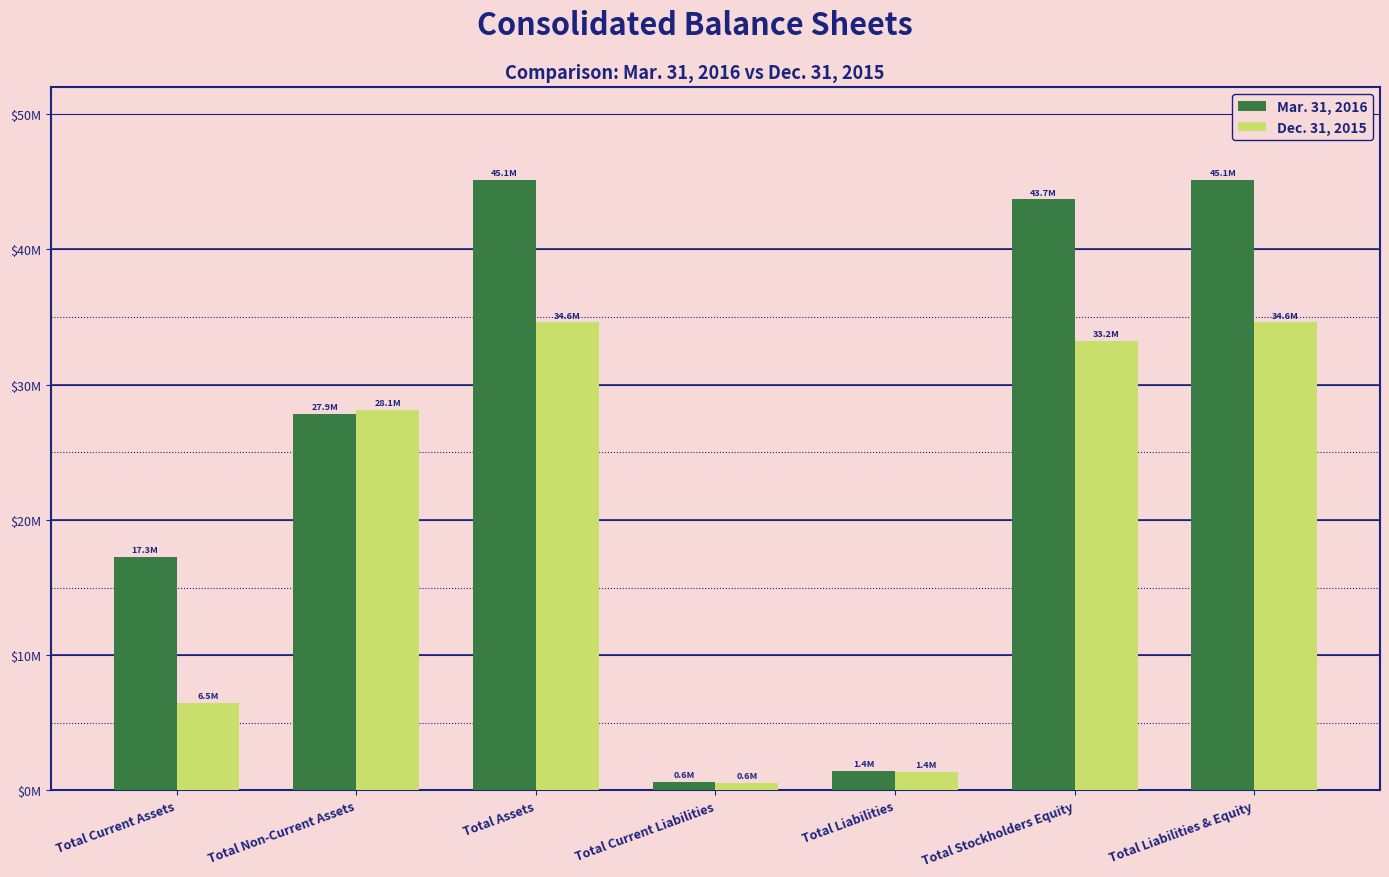

Does the chart contain stacked bars?

No